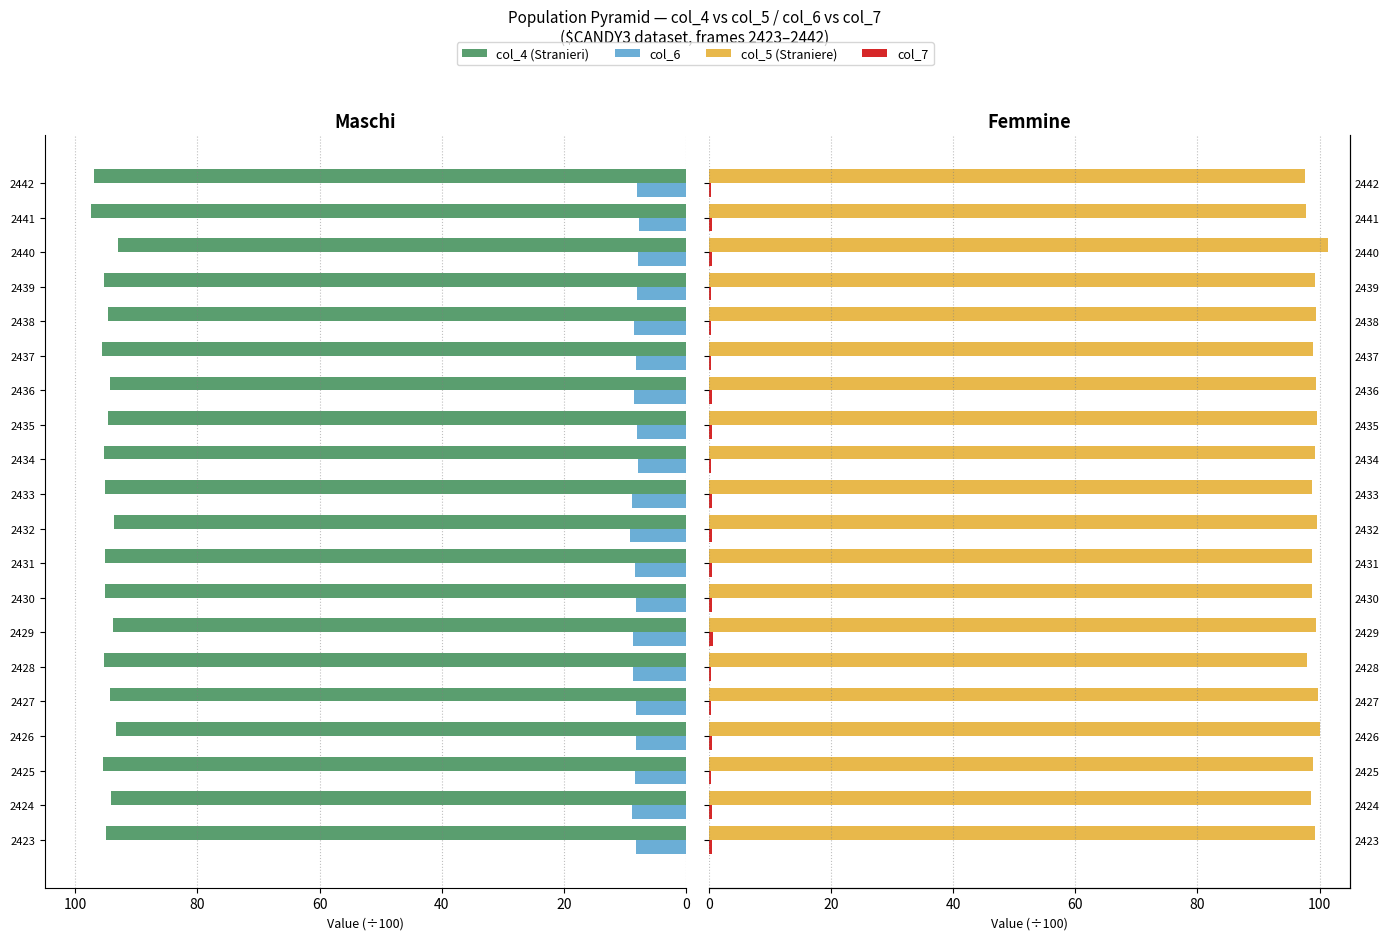

Is the value of col_4 (Stranieri) at 2437 greater than the value of col_6 at 2427?

Yes